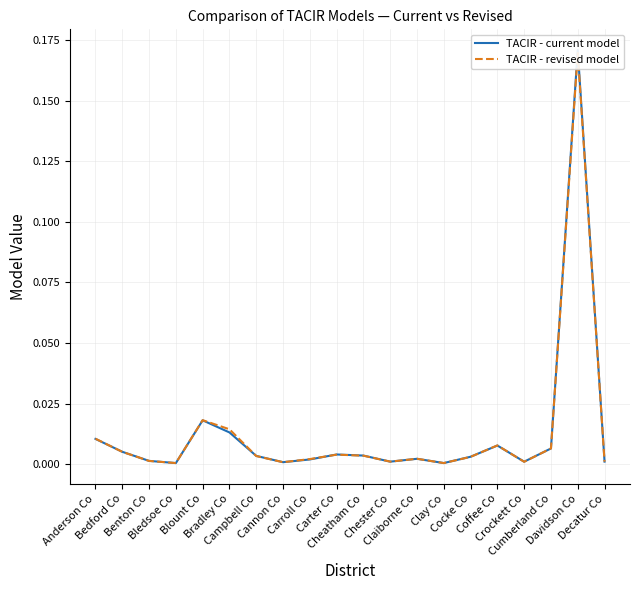

List the series in order of their overall mean, highest first.

TACIR - revised model, TACIR - current model